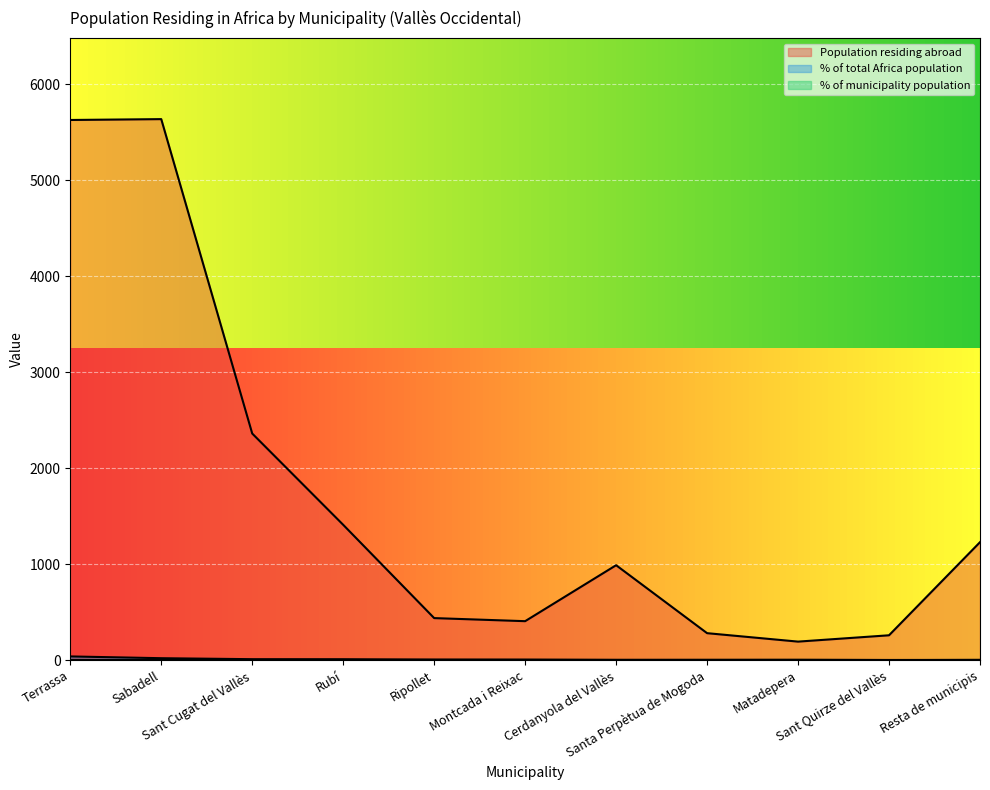

Reading left to right, list all the values displayed in this chart.

Population residing abroad: 5628.0	5637.0	2361.0	1410.0	438.0	406.0	989.0	281.0	193.0	259.0	1229.0
Population in selected place (‰ of total): 38.6	20.2	9.9	9.4	5.0	4.4	3.5	2.3	2.0	1.2	3.5
Population in selected place (‰ of municipality): 2.4	1.2	1.4	2.3	3.9	3.7	1.2	2.9	3.6	1.5	0.0